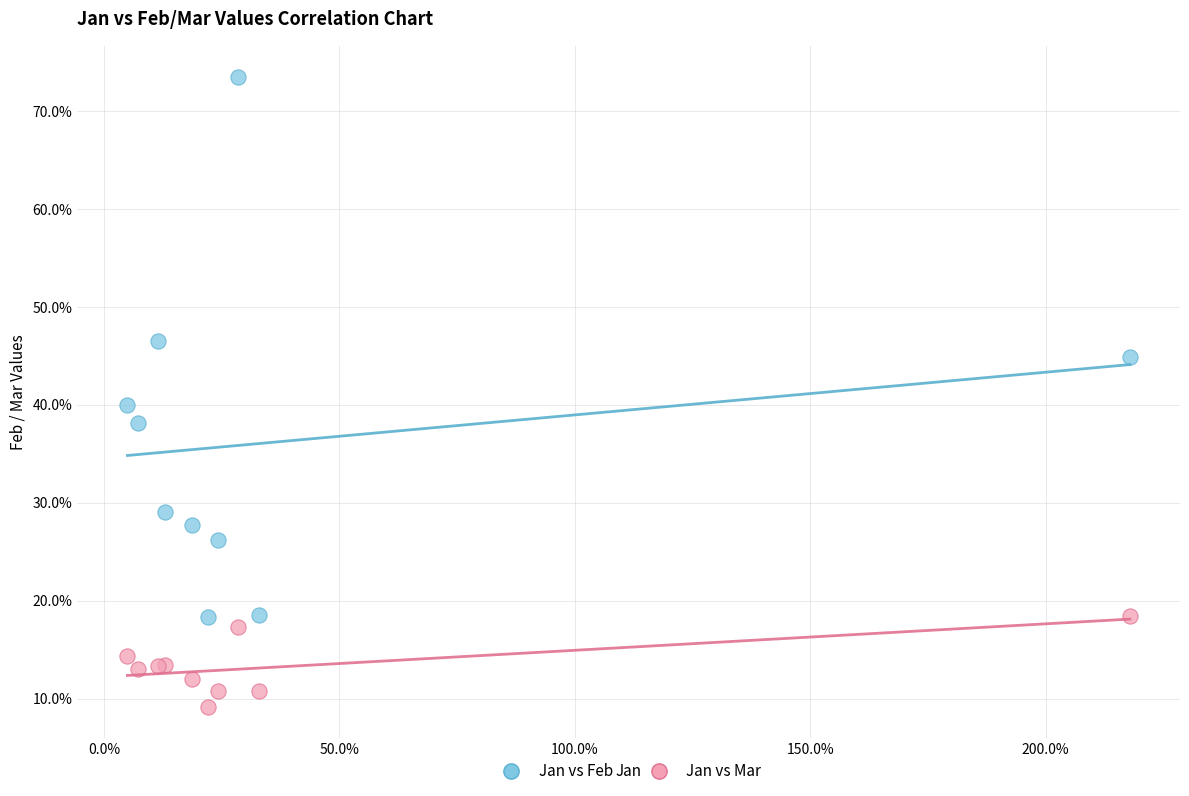

What are all the series names shown in the legend?

Jan vs Feb, Jan vs Mar